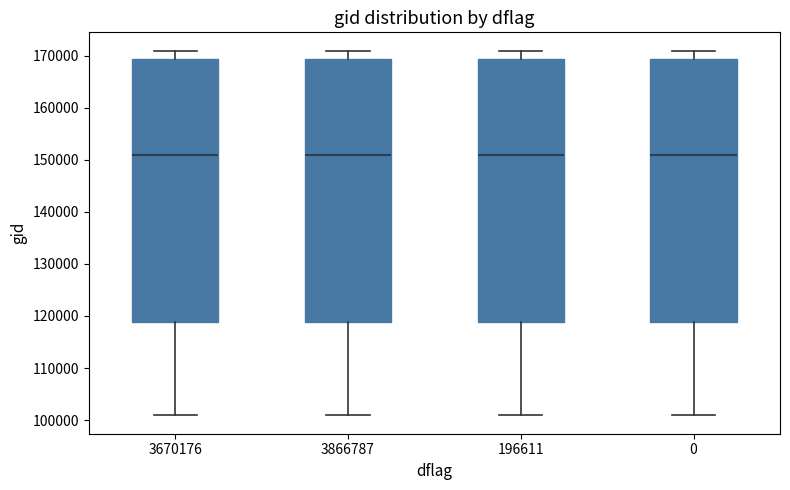

Reading left to right, transcribe this box plot: for each box, give where its median line is, the range the box spans, and where its two whiskers end, as read against the y-axis. The values are not printed on the chart, so give them approximately, as read against the axis.

3670176: median 151000, box 119000 to 169000, whiskers 101000 to 171000
3866787: median 151000, box 119000 to 169000, whiskers 101000 to 171000
196611: median 151000, box 119000 to 169000, whiskers 101000 to 171000
0: median 151000, box 119000 to 169000, whiskers 101000 to 171000